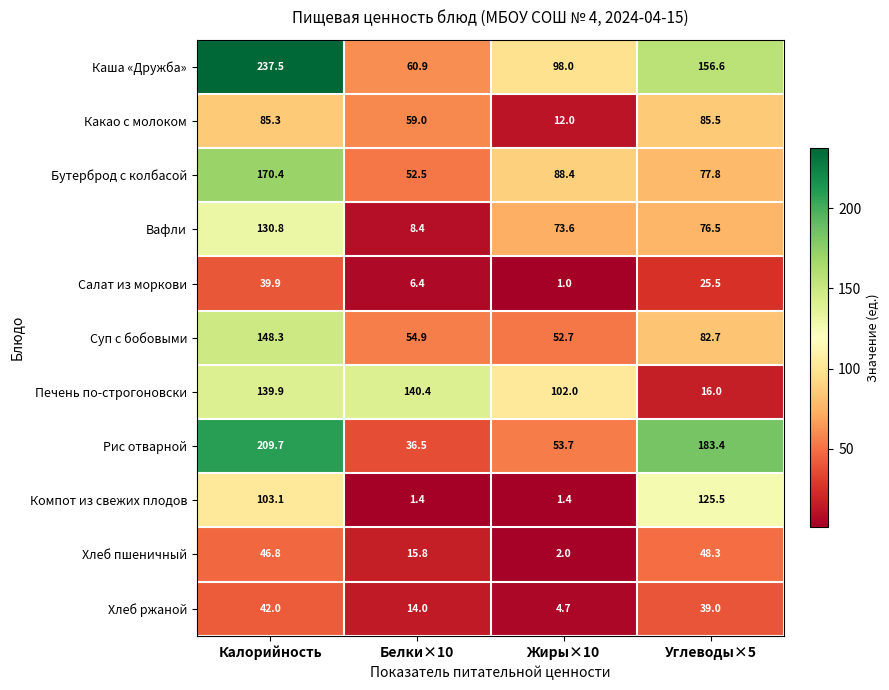

How many distinct data groups are displayed?

11